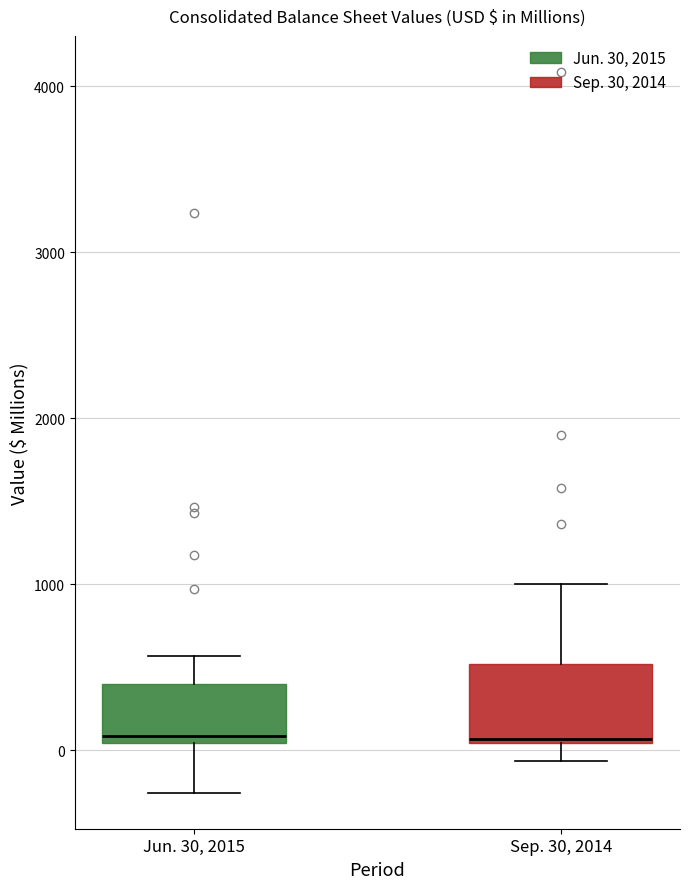

Comparing the boxes themselves (not the whiskers), which one is the tallest?

Sep. 30, 2014